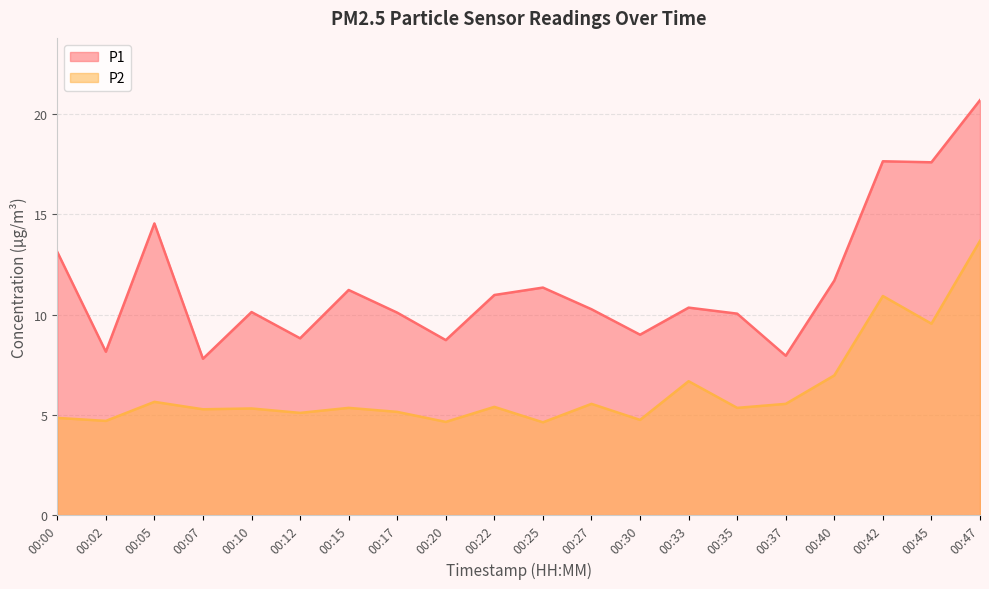

What is the difference between the P2 values at 00:02 and 00:17?

0.5